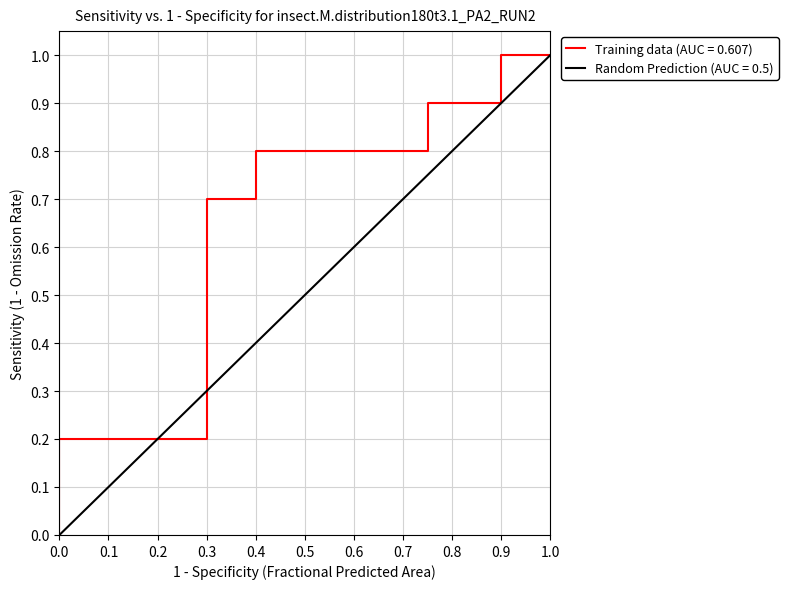

How many distinct data groups are displayed?

2